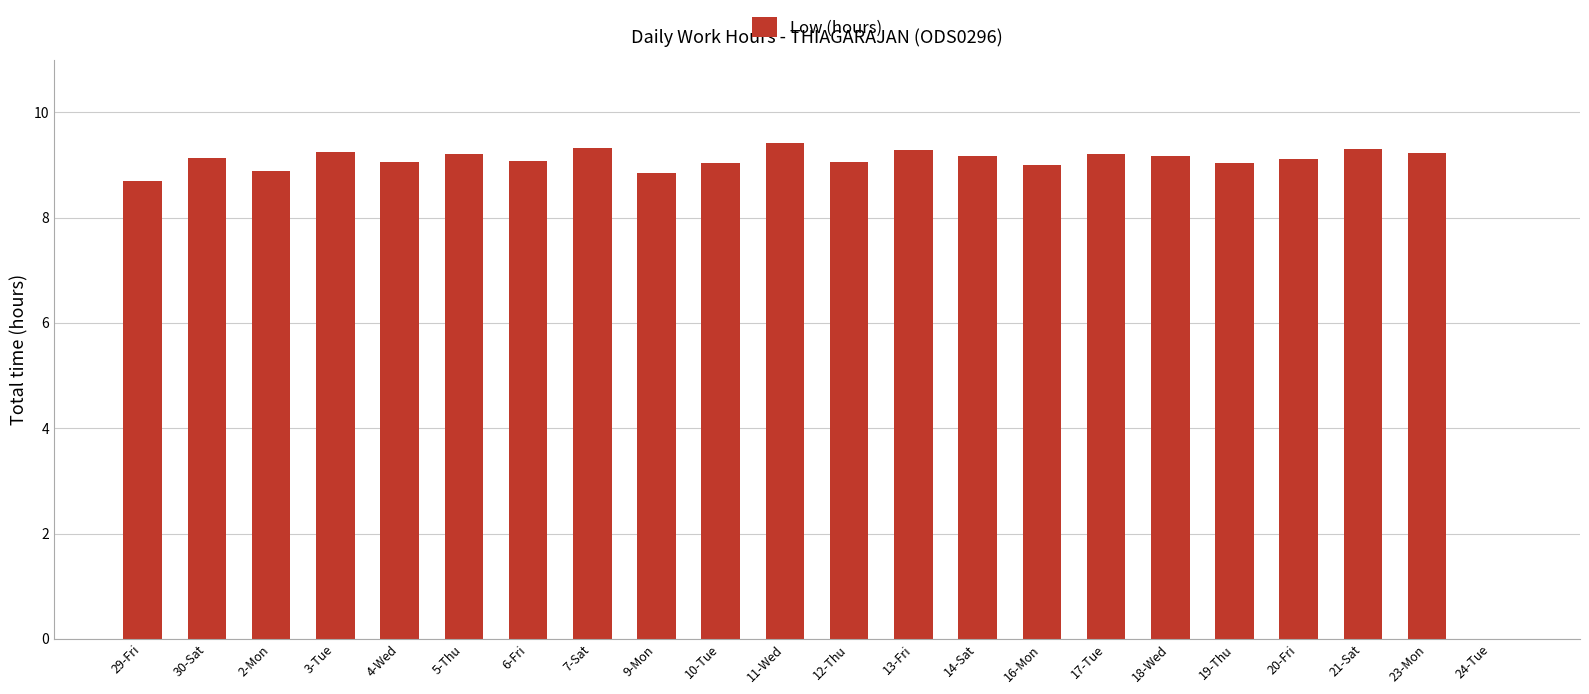

What is the average value?

8.7